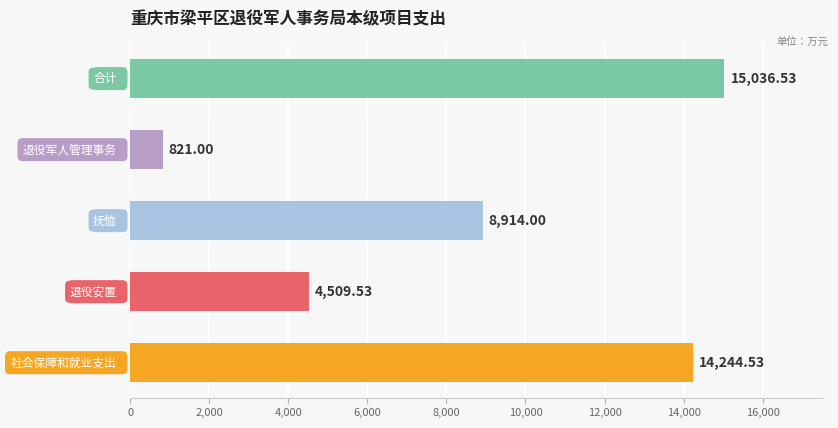

What is the average value?

8705.1